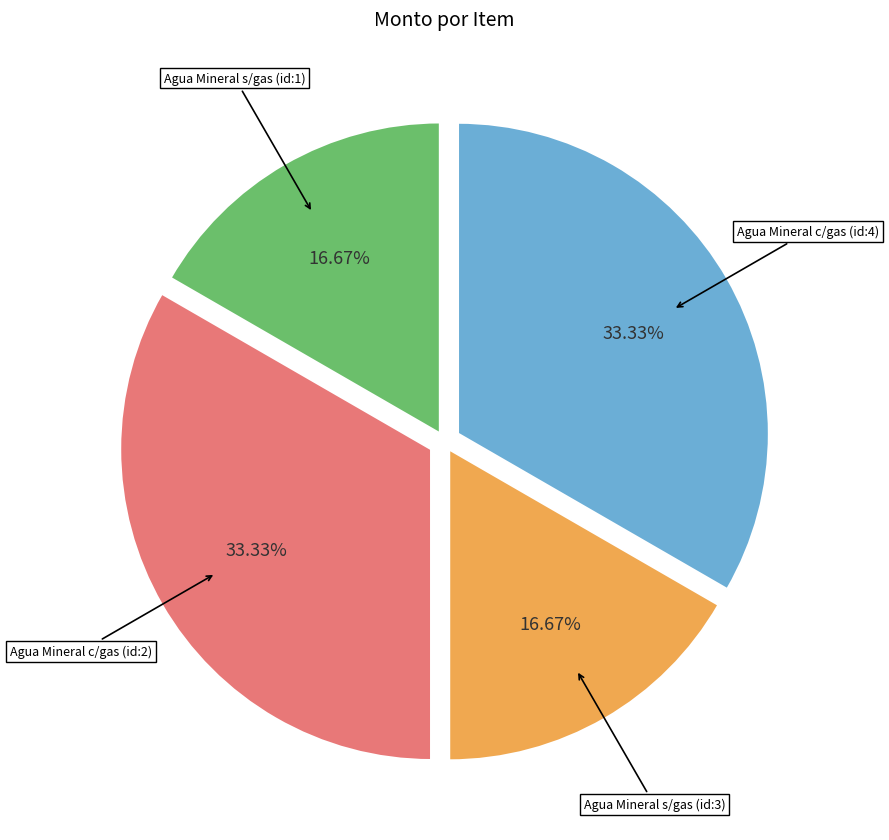

Is there any slice that represents more than half of the pie?

No